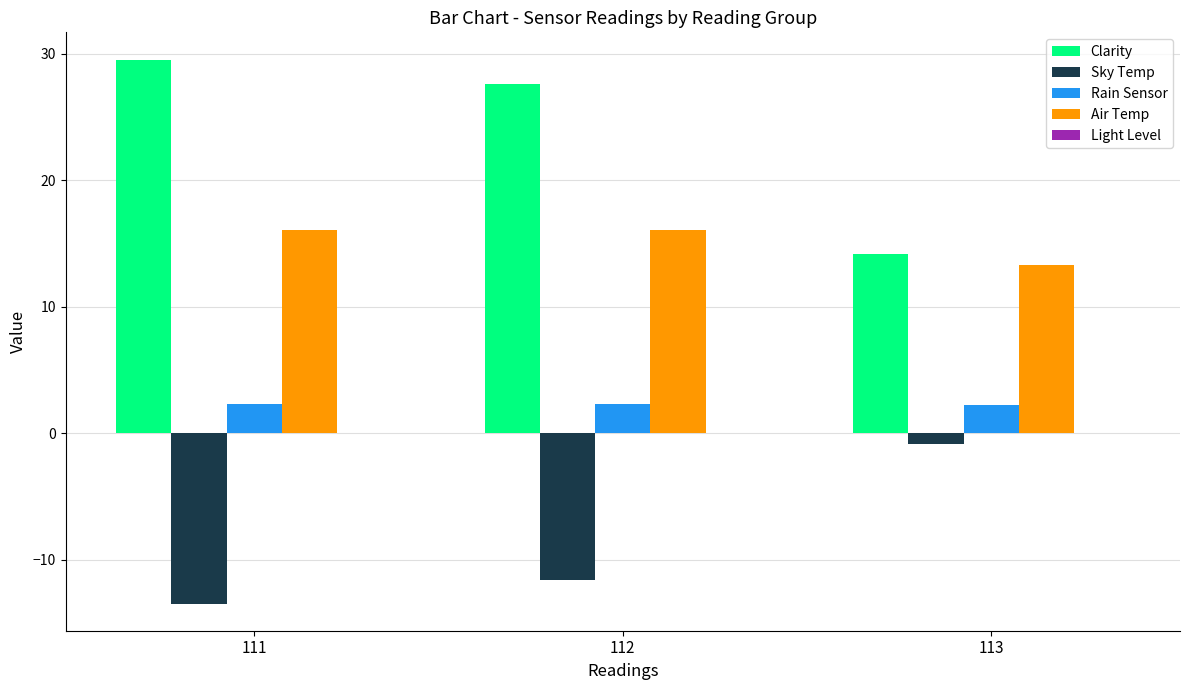

What is the spread (max minus min) of values at 111?

43.0